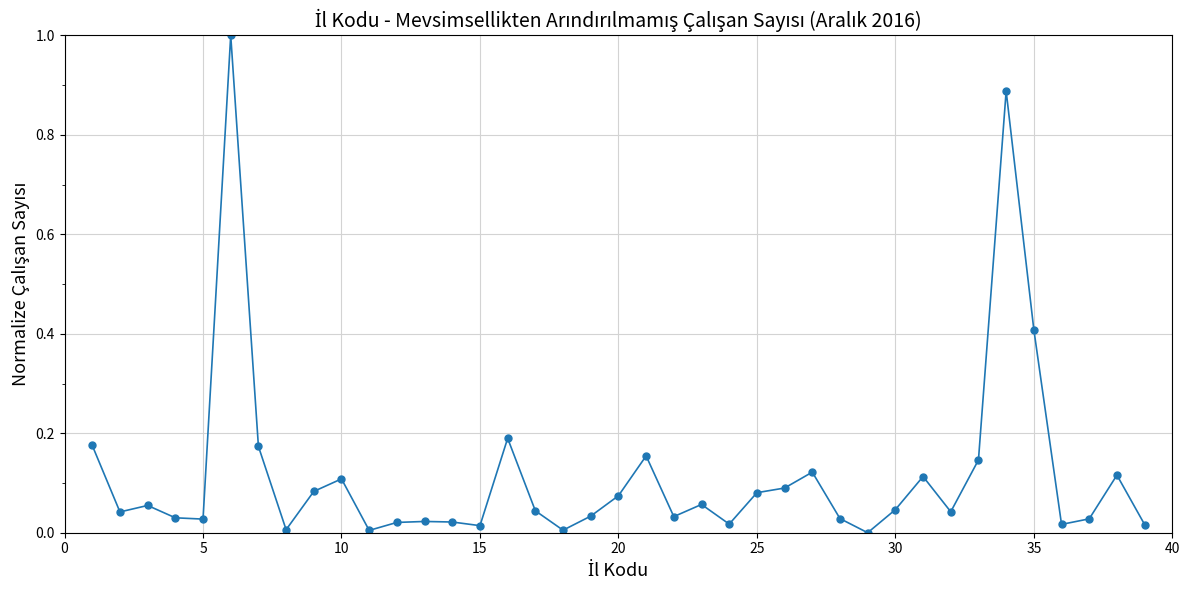

What is the difference between the maximum and minimum values?

1.0